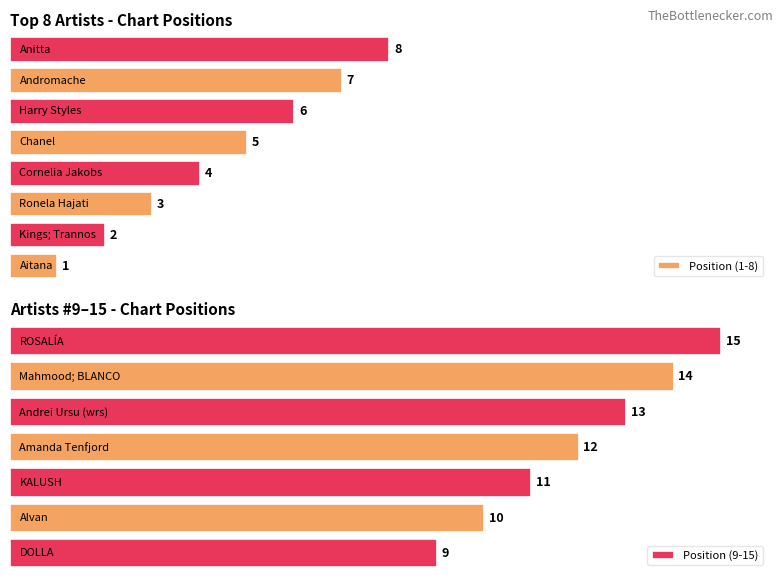

Reading left to right, list all the values displayed in this chart.

Aitana=1	Kings; Trannos=2	Ronela Hajati=3	Cornelia Jakobs=4	Chanel=5	Harry Styles=6	Andromache=7	Anitta=8	DOLLA=9	Alvan=10	KALUSH=11	Amanda Tenfjord=12	Andrei Ursu (wrs)=13	Mahmood; BLANCO=14	ROSALÍA=15